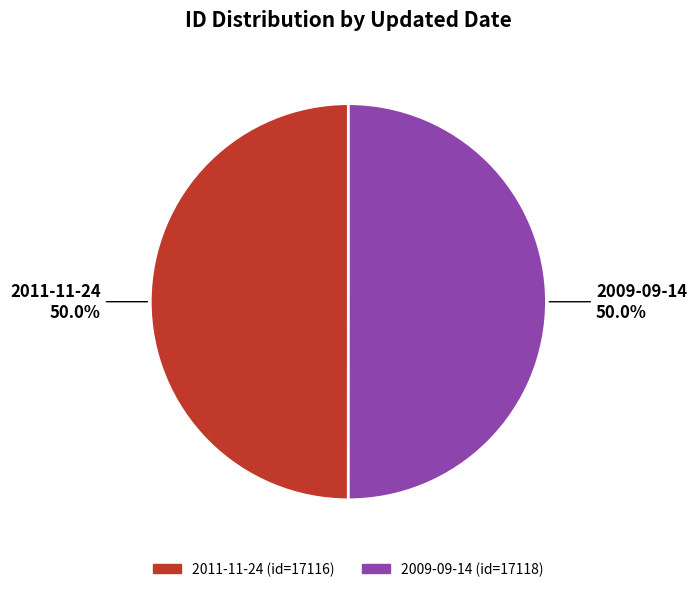

What is the ratio of the value at 2011-11-24 to the value at 2009-09-14?

1.0